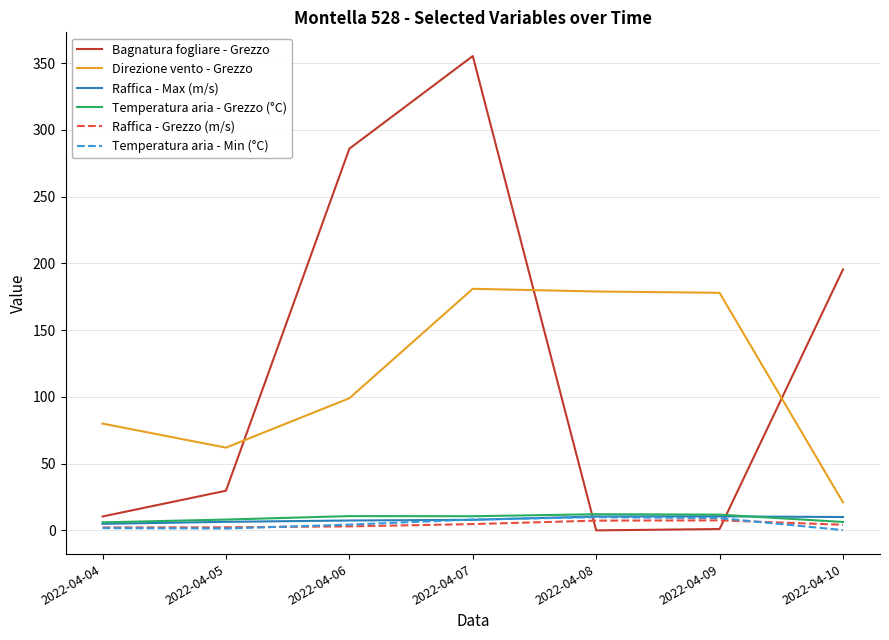

How many values in the Temperatura aria - Min (°C) series exceed 4?

4